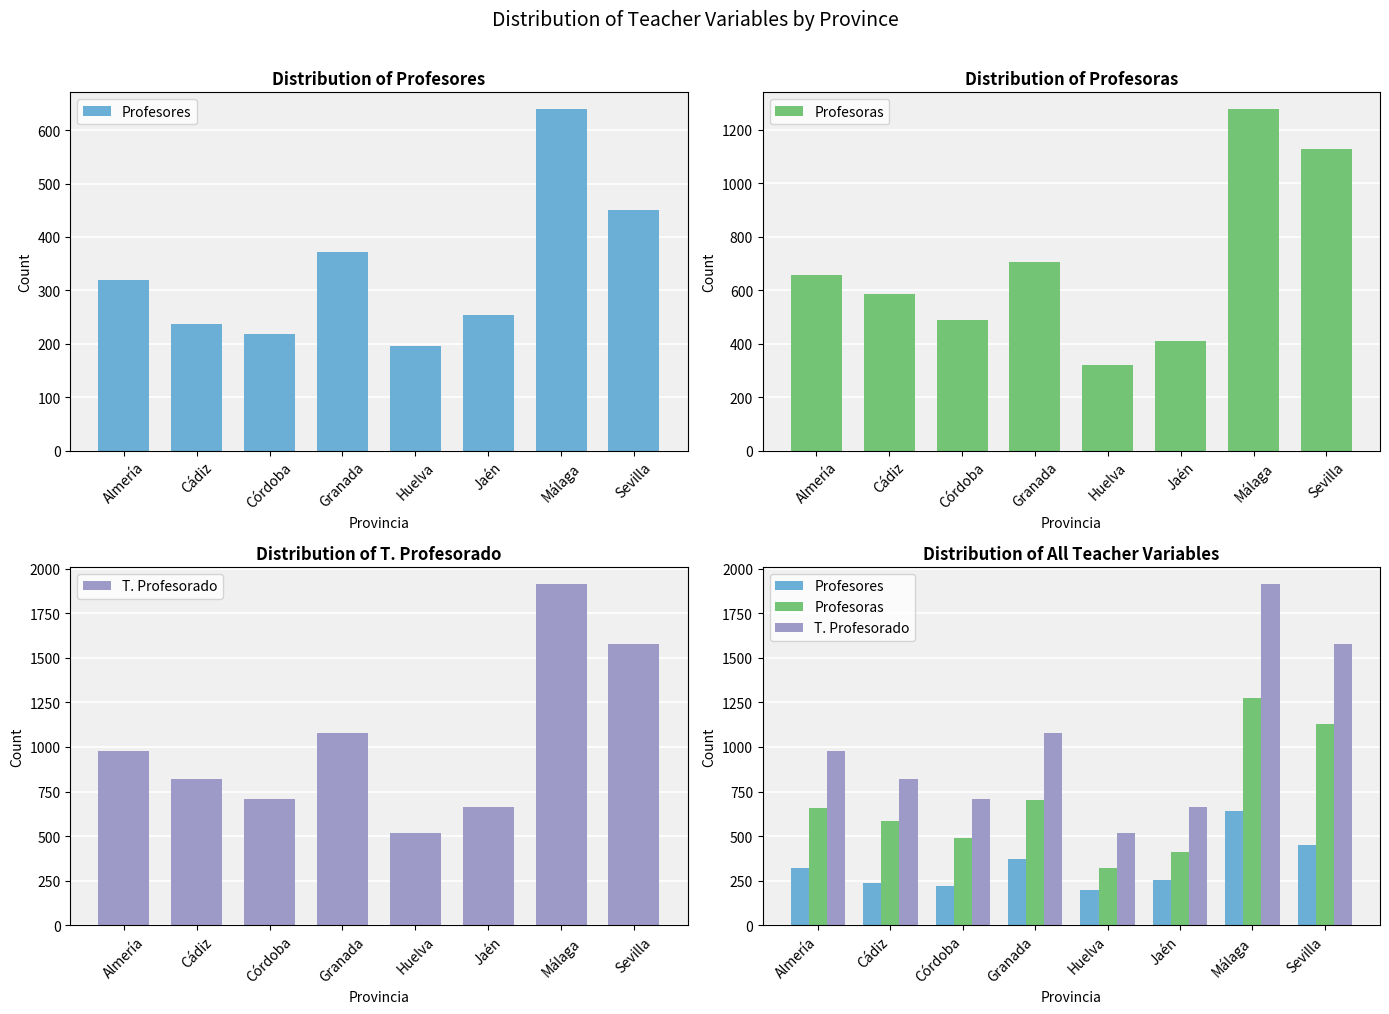

What is the total value across all series at Málaga?

3832